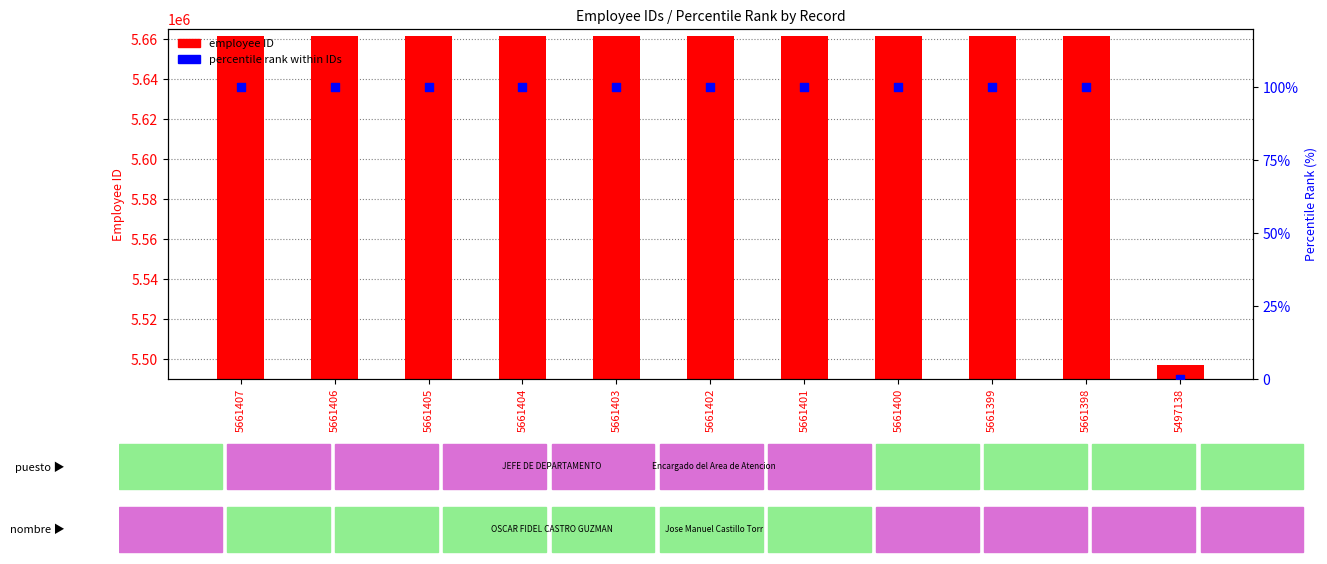

Is the value of employee ID (primary) at 5661405 greater than the value of percentile rank within IDs at 5661403?

Yes